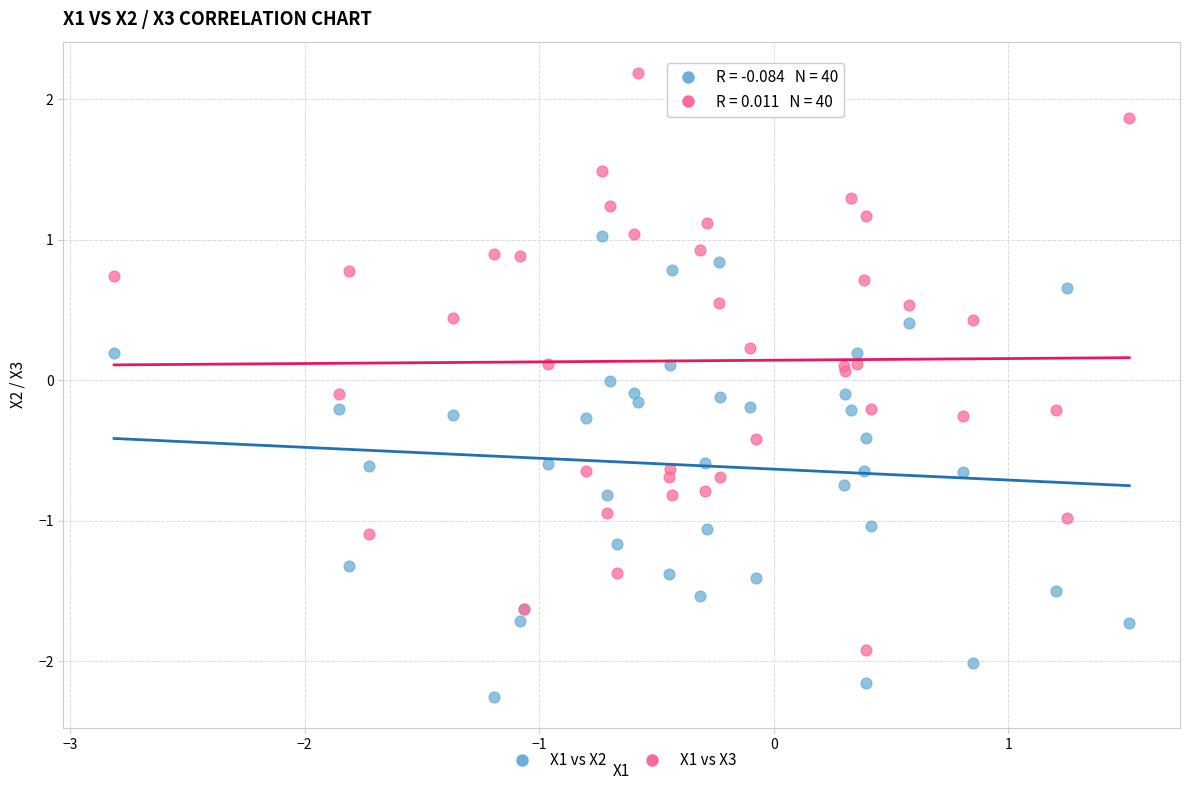

Which series reaches the minimum Y coordinate?

X1 vs X2